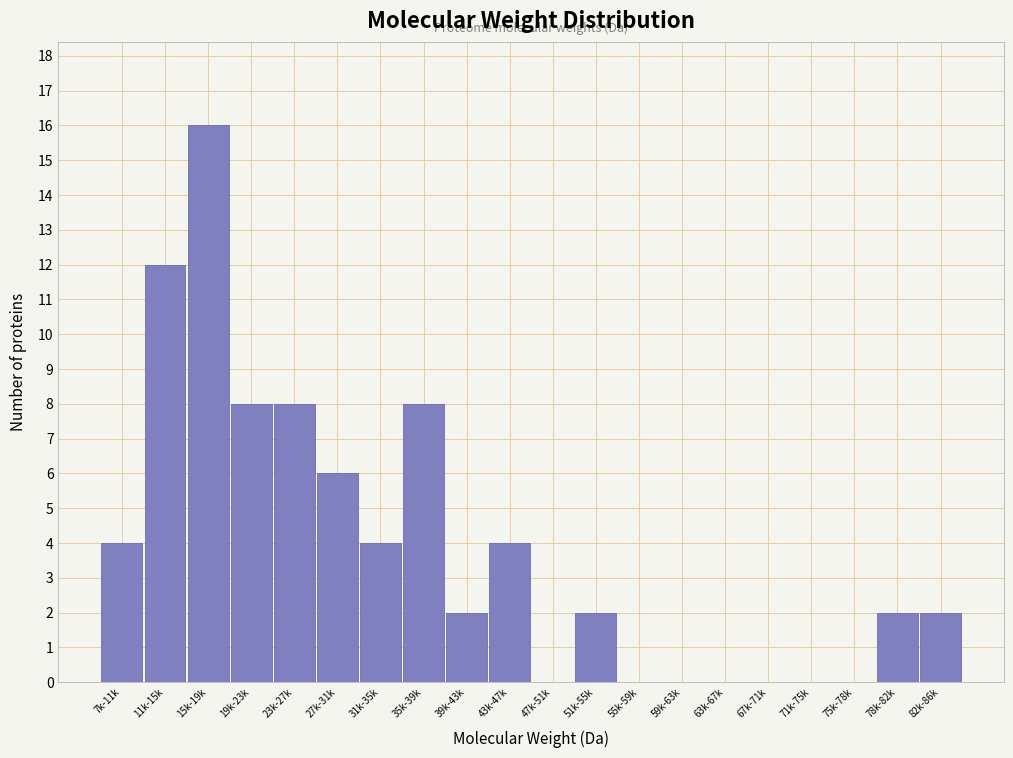

Reading left to right, extract all data points from this chart.

7k-11k=4	11k-15k=12	15k-19k=16	19k-23k=8	23k-27k=8	27k-31k=6	31k-35k=4	35k-39k=8	39k-43k=2	43k-47k=4	47k-51k=0	51k-55k=2	55k-59k=0	59k-63k=0	63k-67k=0	67k-71k=0	71k-75k=0	75k-78k=0	78k-82k=2	82k-86k=2